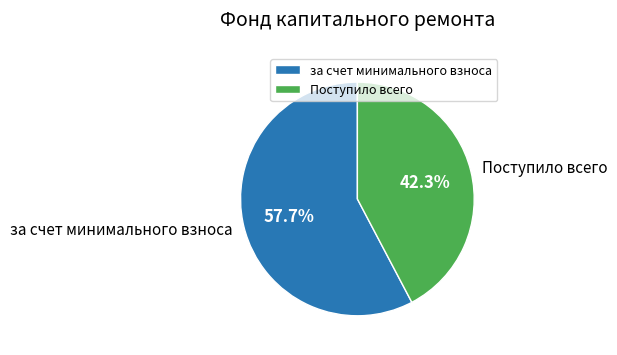

Does Поступило всего account for over 50% of the chart?

No